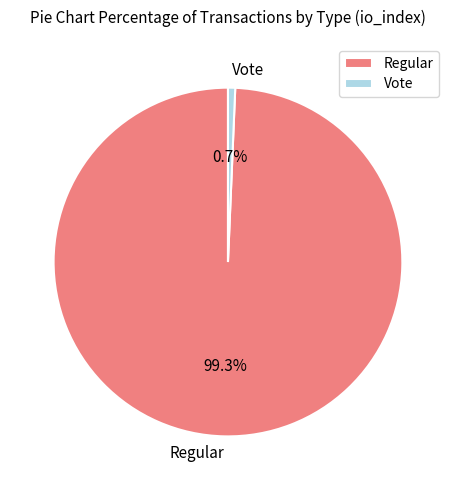

How many slices are in this pie chart?

2